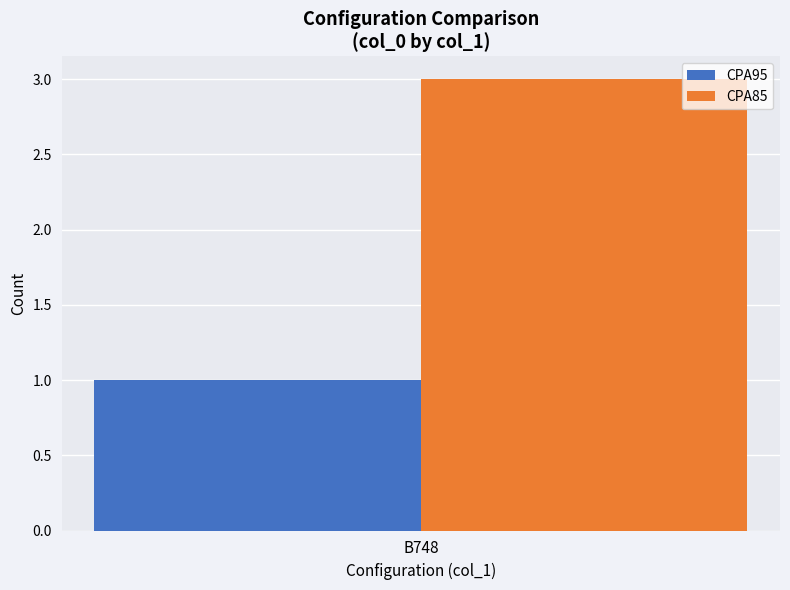

Reading right to left, extract all data points from this chart.

CPA95: B748=1
CPA85: B748=3